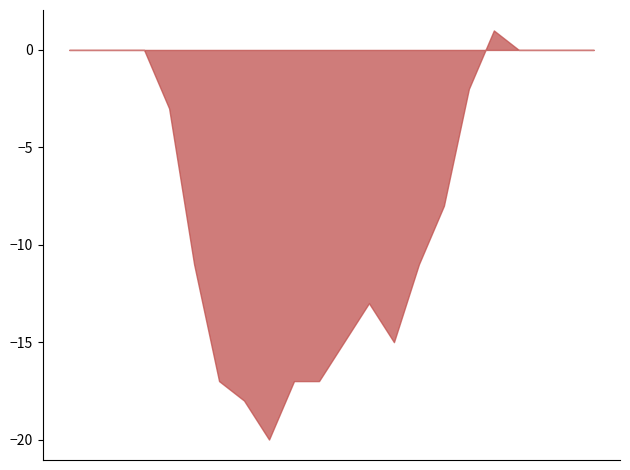

What is the smallest value displayed?

-20